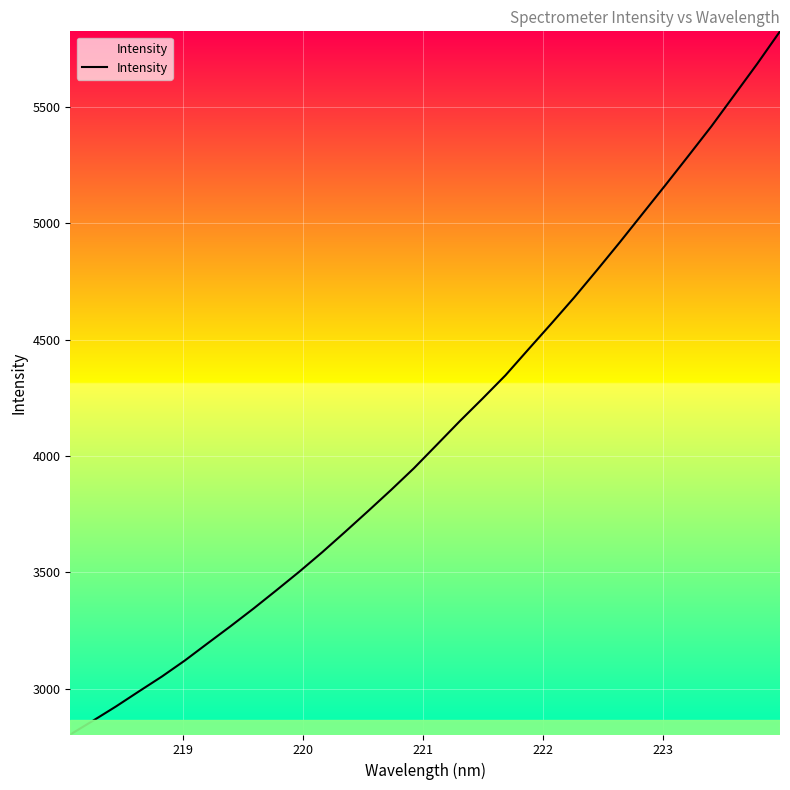

What is the greatest value displayed?

5824.9